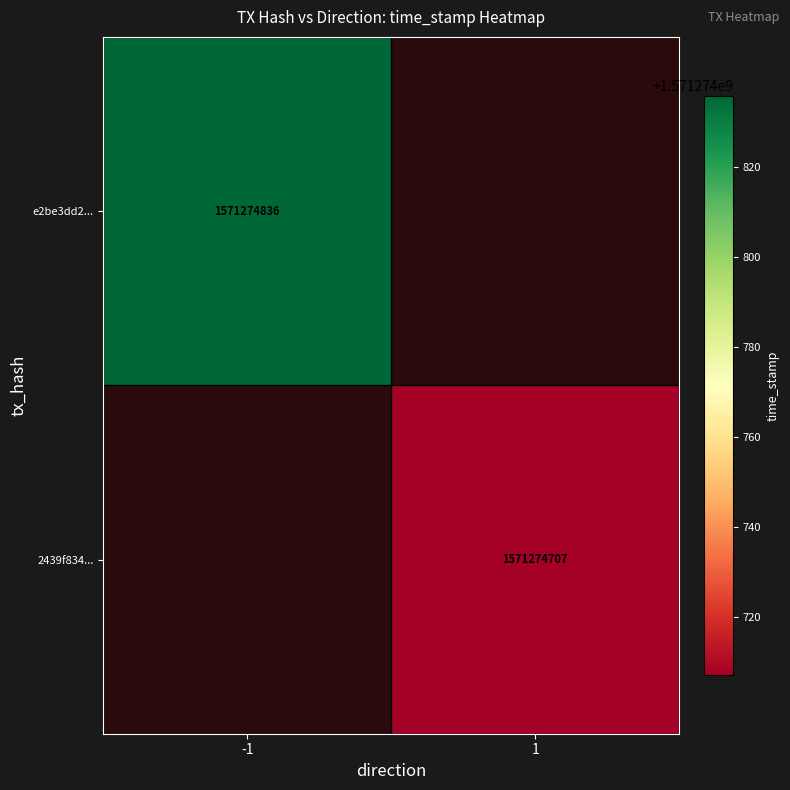

What is the maximum value shown in the chart?

1571274836